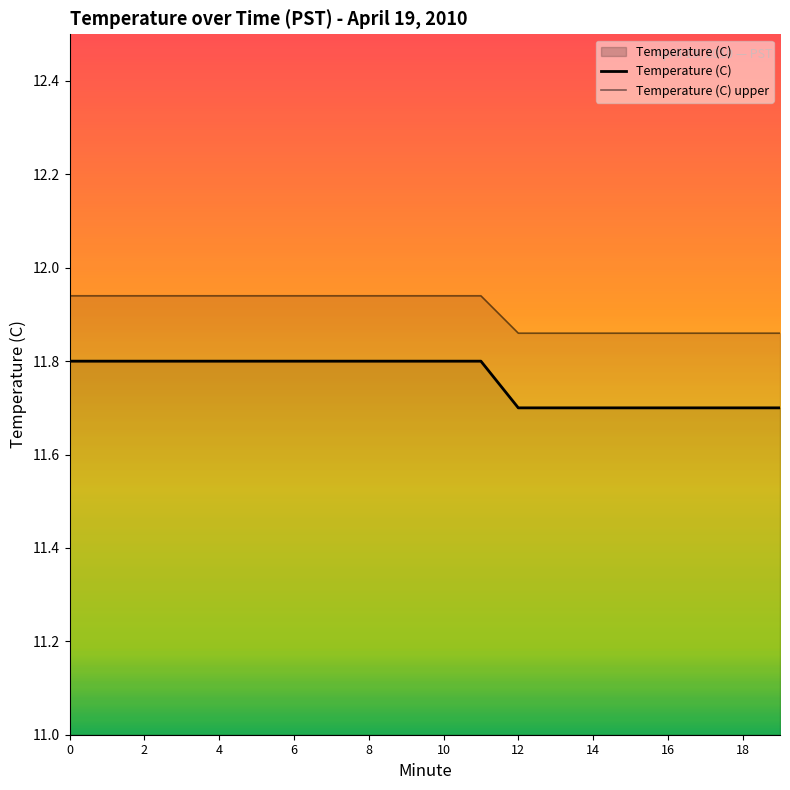

The Temperature (C) series shows 5.2 at 1. True or false?

False